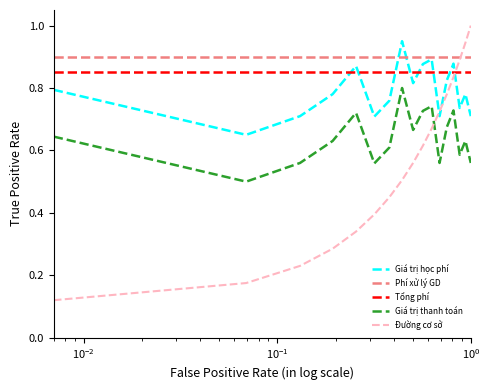

How many intersections are there between Đường cơ sở and Tổng phí?

1